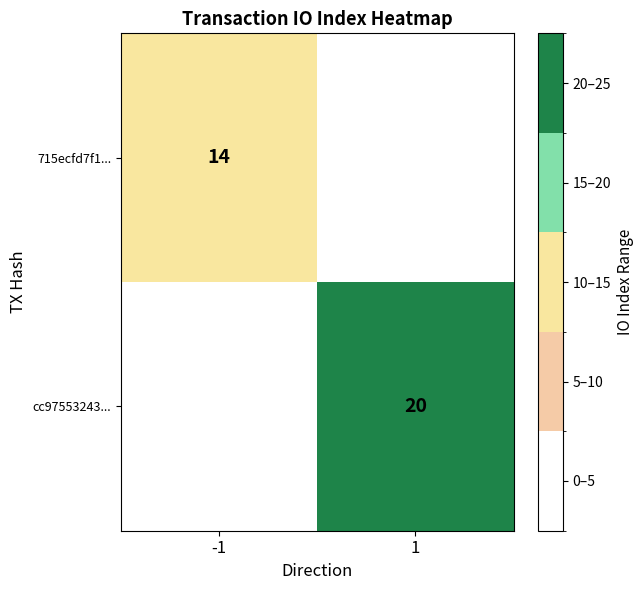

The cc97553243... series shows 20 at 1. True or false?

True